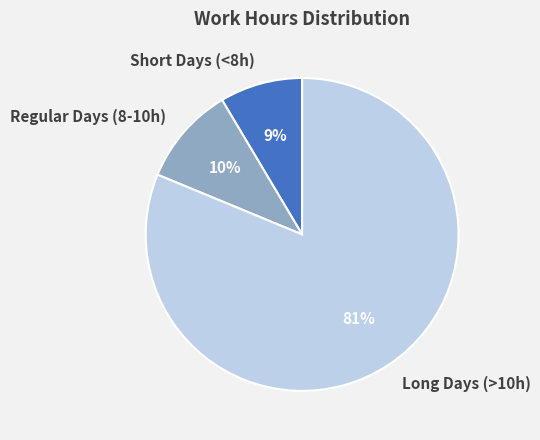

To the nearest percent, what percentage of the pie is Long Days (>10h)?

81%